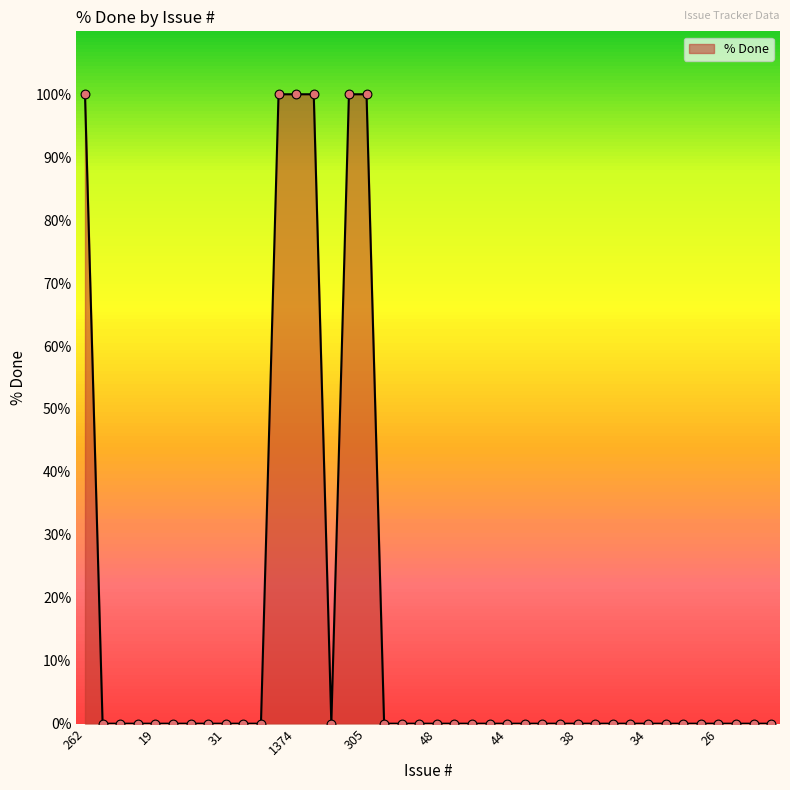

What is the maximum value shown in the chart?

100